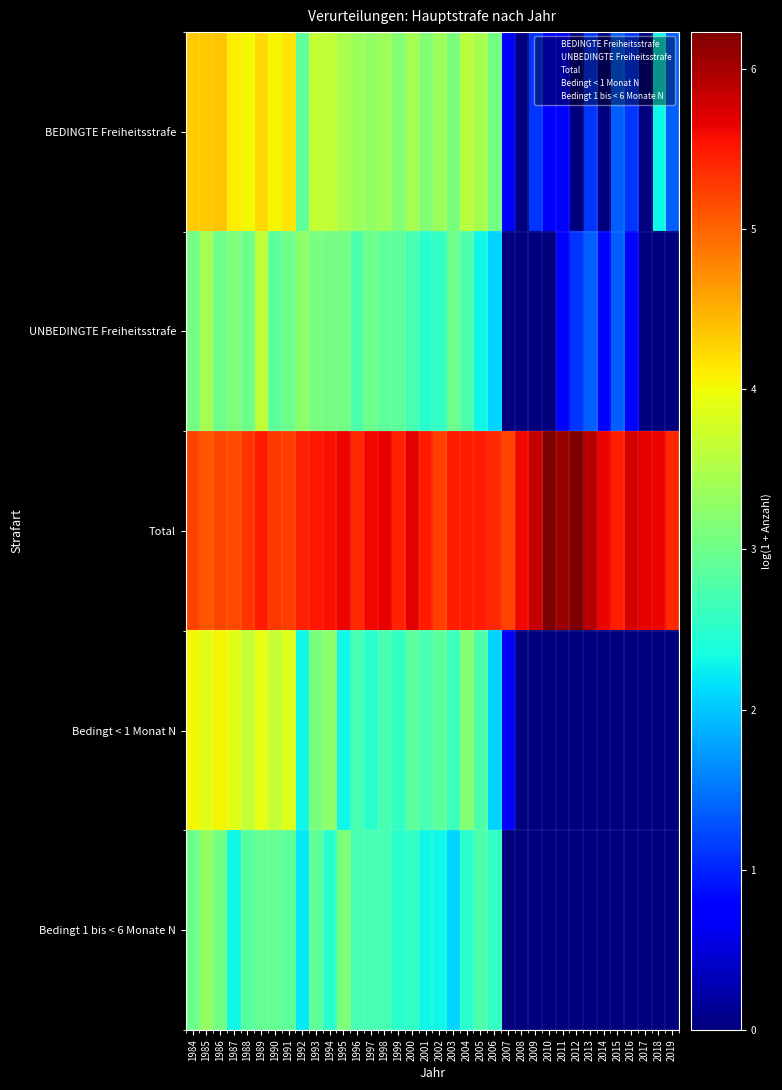

Rank the series at 1995 from lowest to highest value.

Bedingt < 1 Monat N, UNBEDINGTE Freiheitsstrafe, Bedingt 1 bis < 6 Monate N, BEDINGTE Freiheitsstrafe, Total